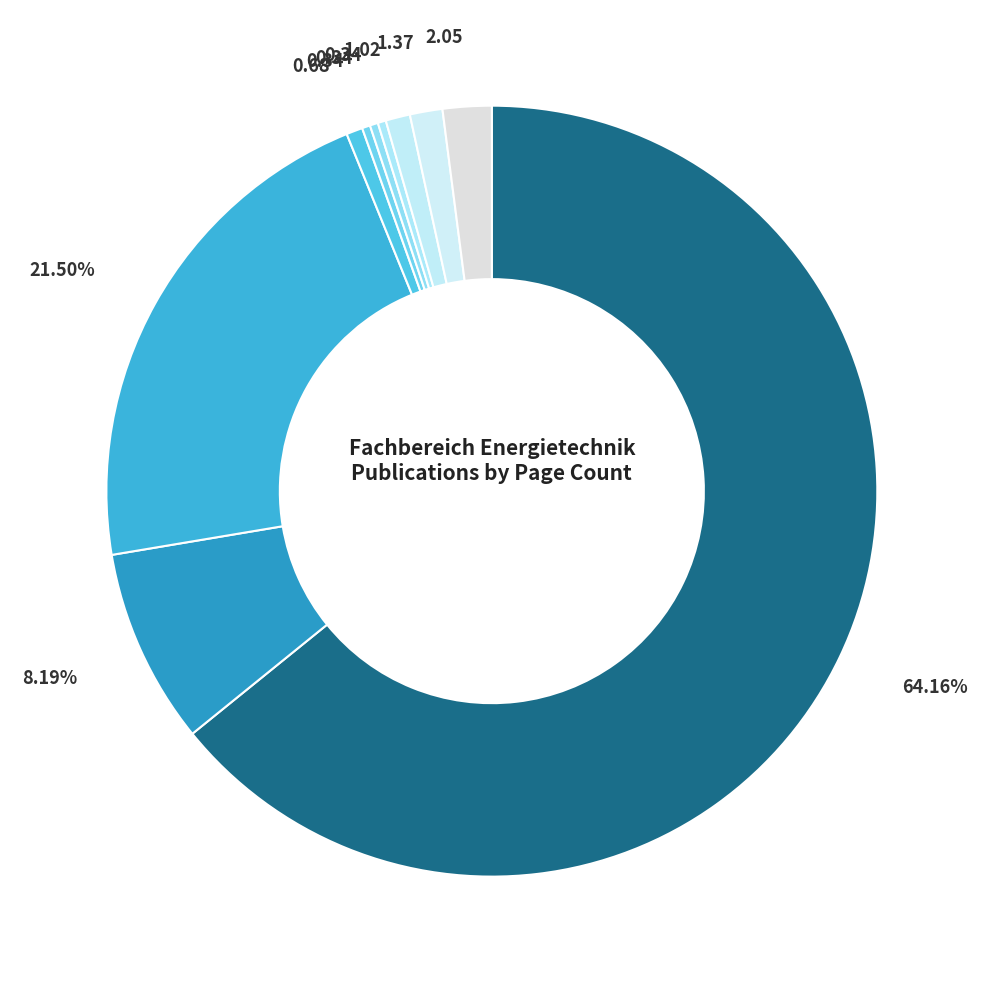

Which slice is the largest?

OPUS4-2493